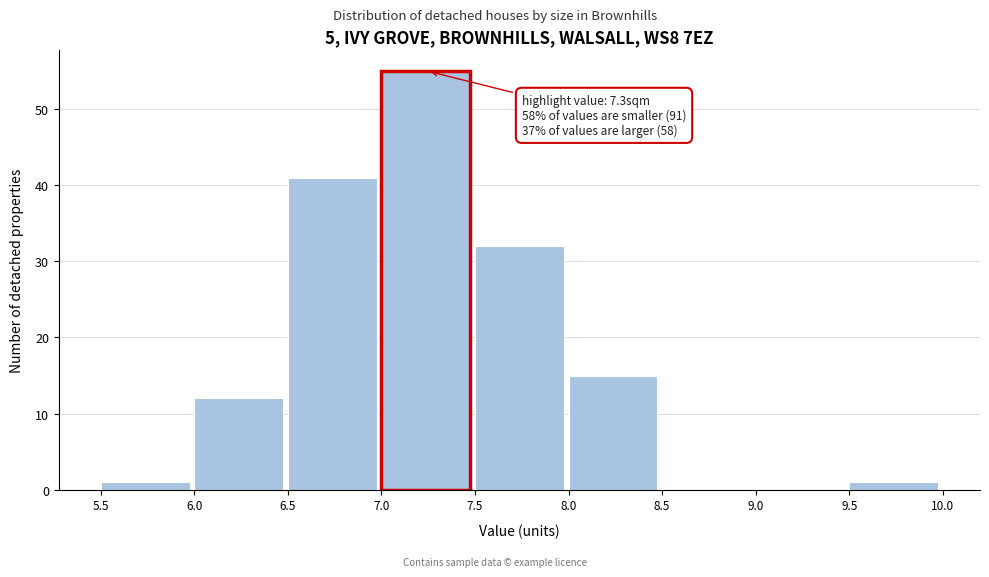

Over which range of the x-axis is the bar tallest?

7.0 to 7.5